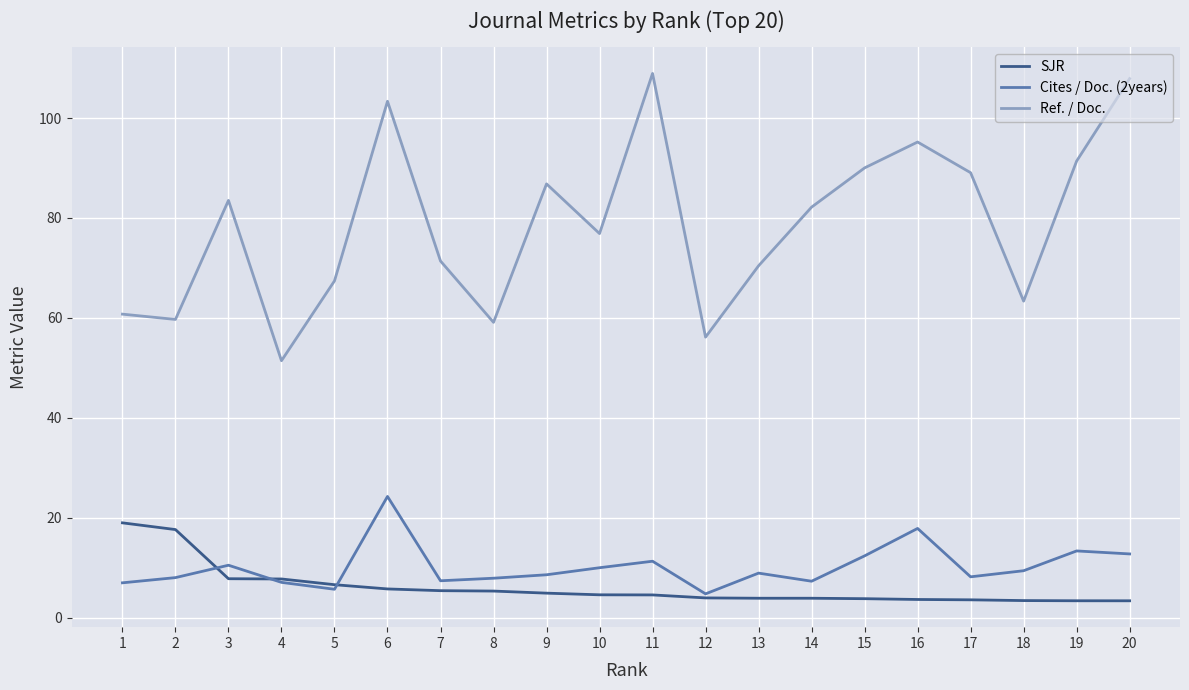

The value of Cites / Doc. (2years) at 6 is 24.3. True or false?

True